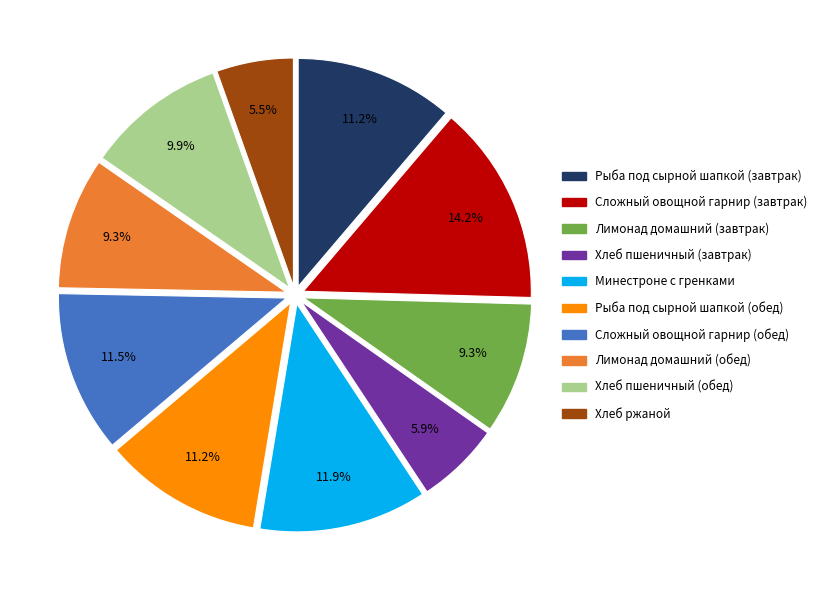

True or false: Лимонад домашний (завтрак) accounts for 9% of the total.

True